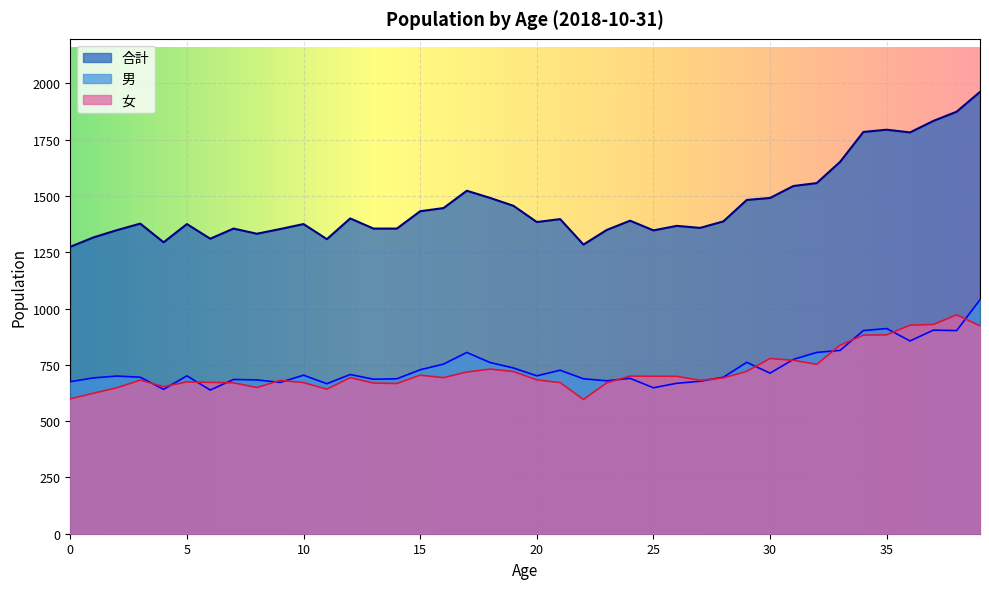

Rank the series by their maximum value, from lowest to highest.

女, 男, 合計